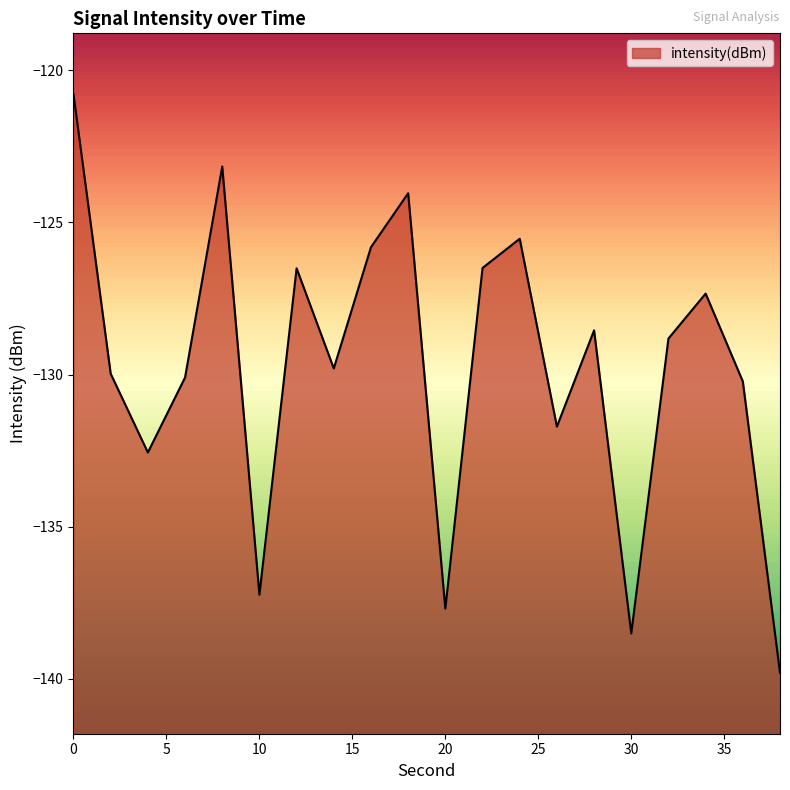

What is the change in value from 0 to 20?

-16.9